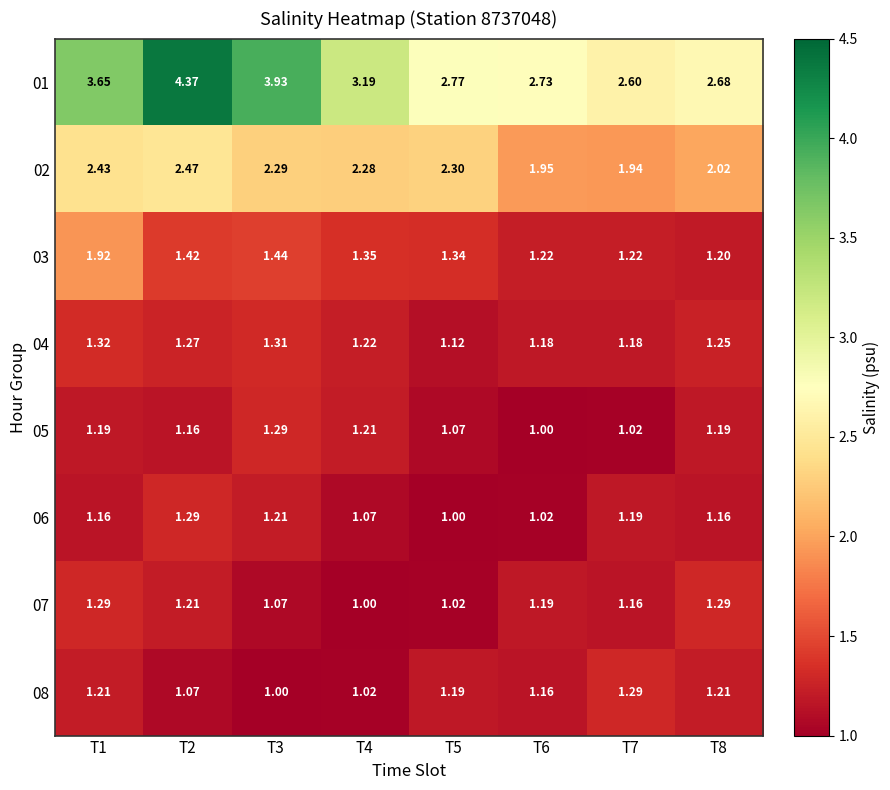

At how many categories does at least one series exceed 1?

8